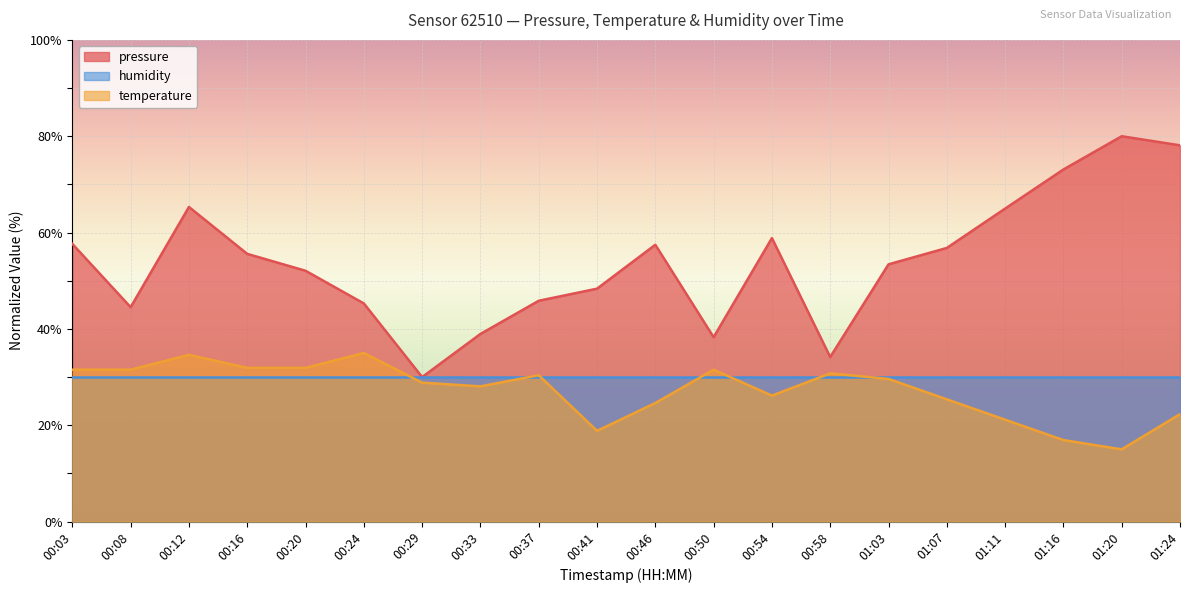

Which series has the largest range (max minus min)?

pressure